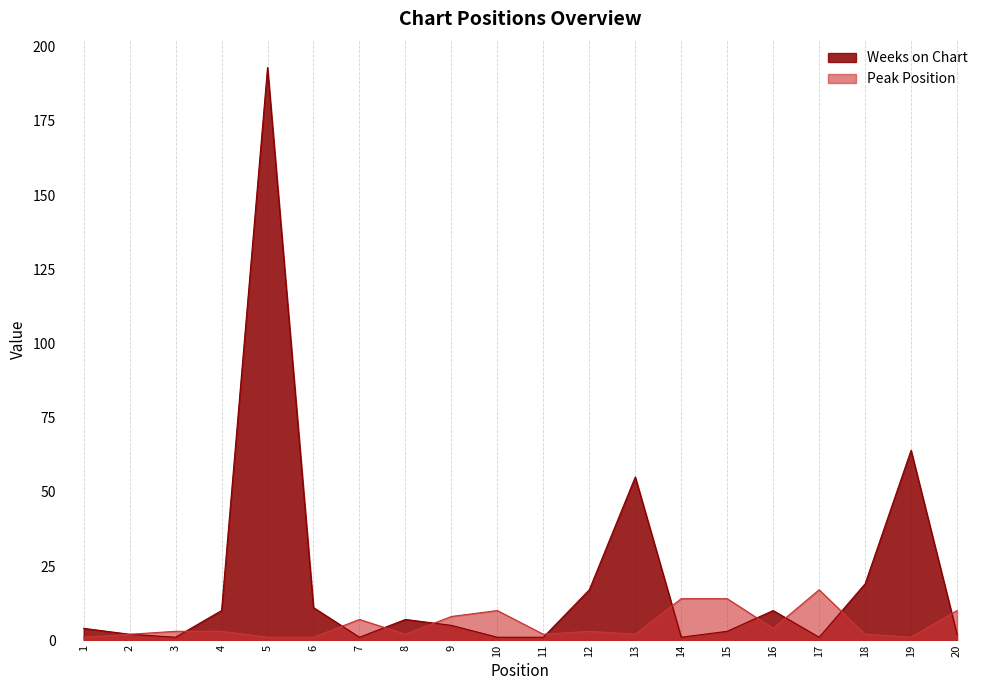

In Weeks on Chart, how many points are lower than both neighbors (excluding endpoints)?

4